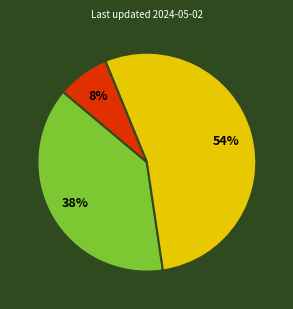

To the nearest percent, what is the difference between the largest and smallest slice percentages?

46%